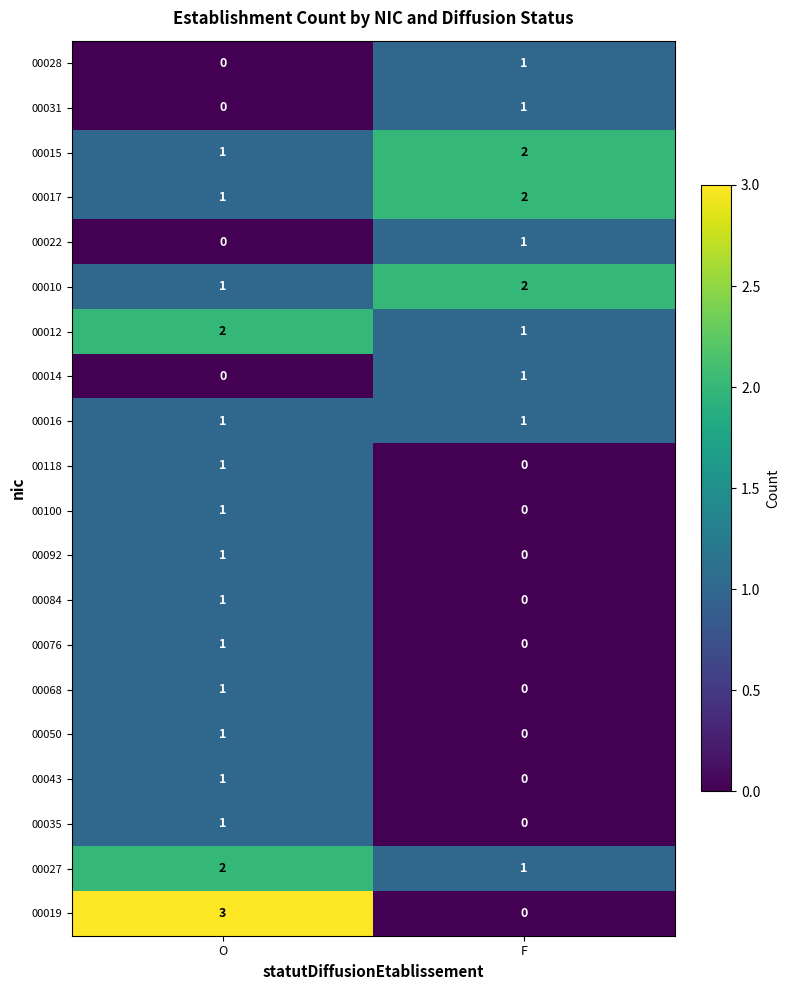

What is the sum of the 00015 values at F and O?

3